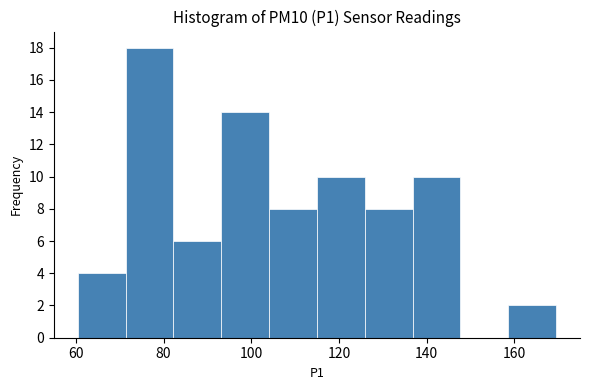

Reading left to right, list every bar in this chart as the range it spans on the x-axis followed by its height. Neither the bar edges nor the heights are printed on the chart, so give them approximately, as read against the axes.

60 to 72: 4
72 to 82: 18
82 to 94: 6
94 to 104: 14
104 to 114: 8
114 to 126: 10
126 to 136: 8
136 to 148: 10
148 to 158: 0
158 to 170: 2